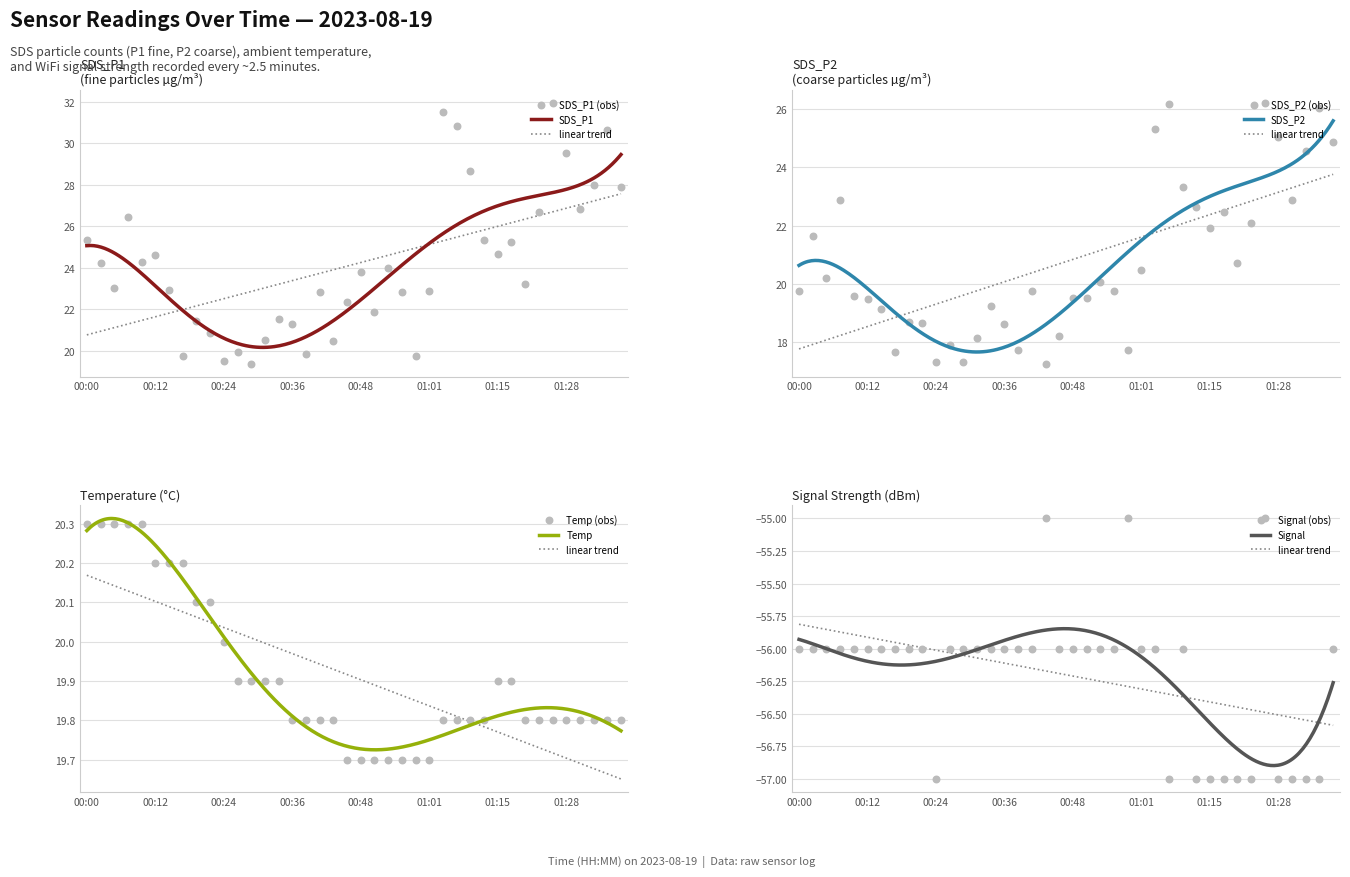

Which series reaches the minimum Y coordinate?

Signal